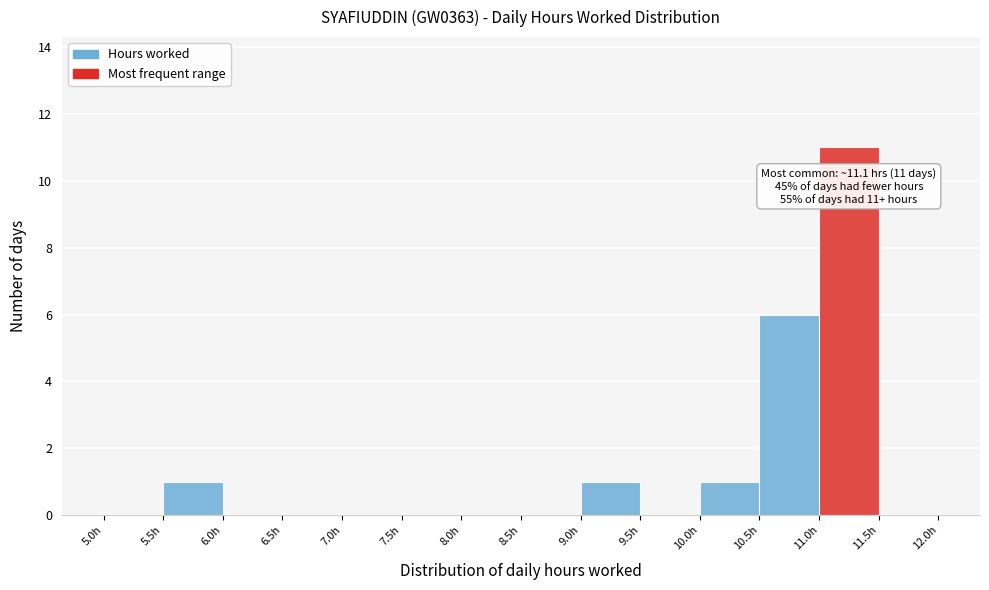

Over which range of the x-axis is the bar tallest?

11.0 to 11.5